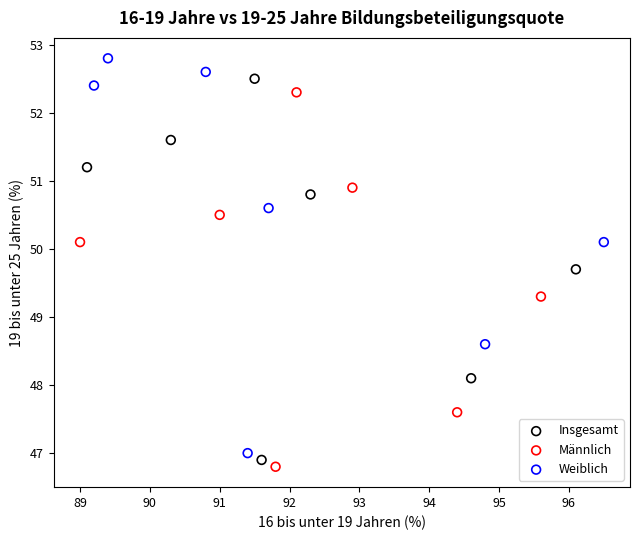

Which series contains the lowest Y value?

Männlich